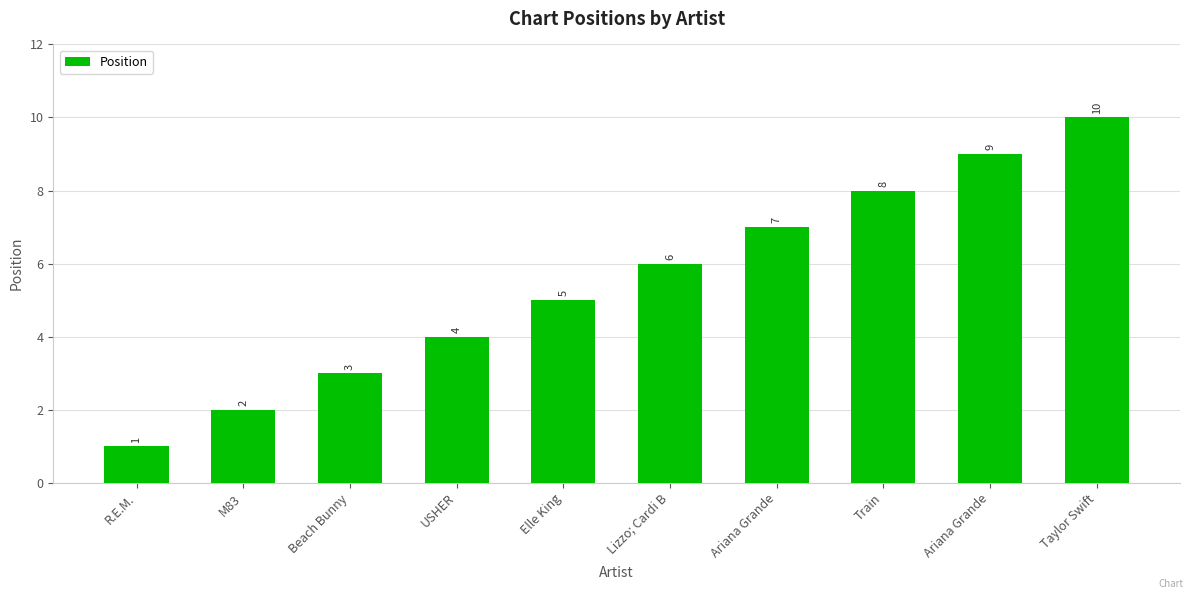

List the labels in order of value, smallest first.

R.E.M., M83, Beach Bunny, USHER, Elle King, Lizzo; Cardi B, Ariana Grande, Train, Ariana Grande, Taylor Swift